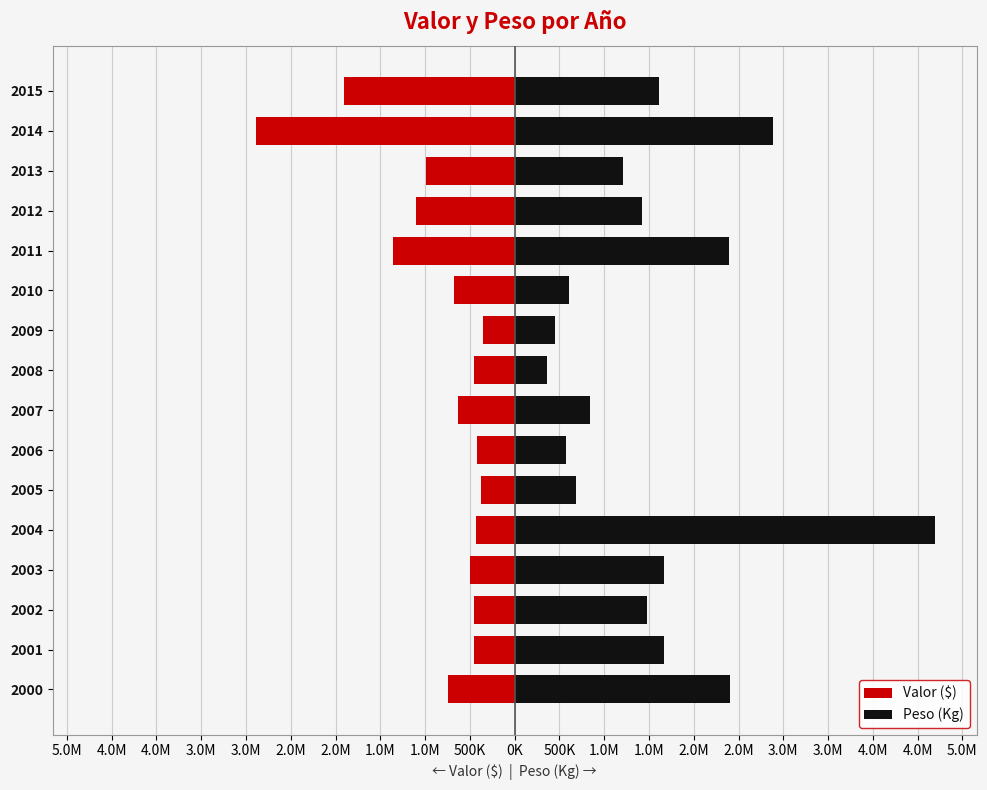

Rank the series by their maximum value, from highest to lowest.

Peso (Kg), Valor ($)